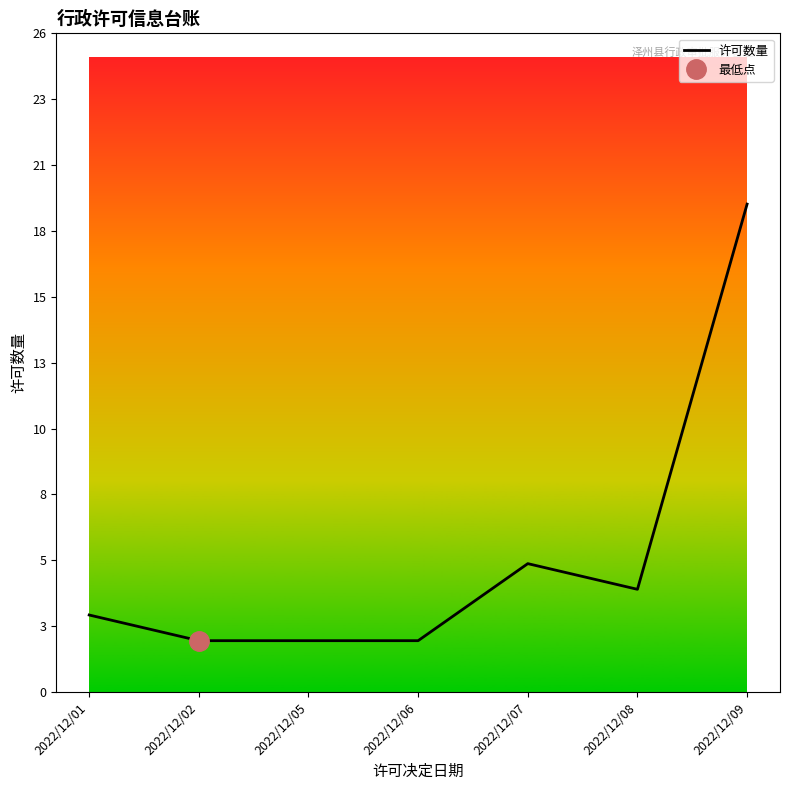

Between 2022/12/08 and 2022/12/02, which is larger?

2022/12/08